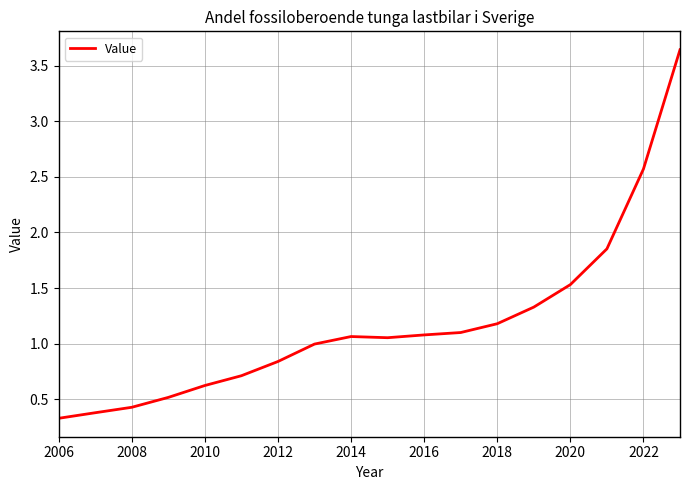

What is the smallest value displayed?

0.3